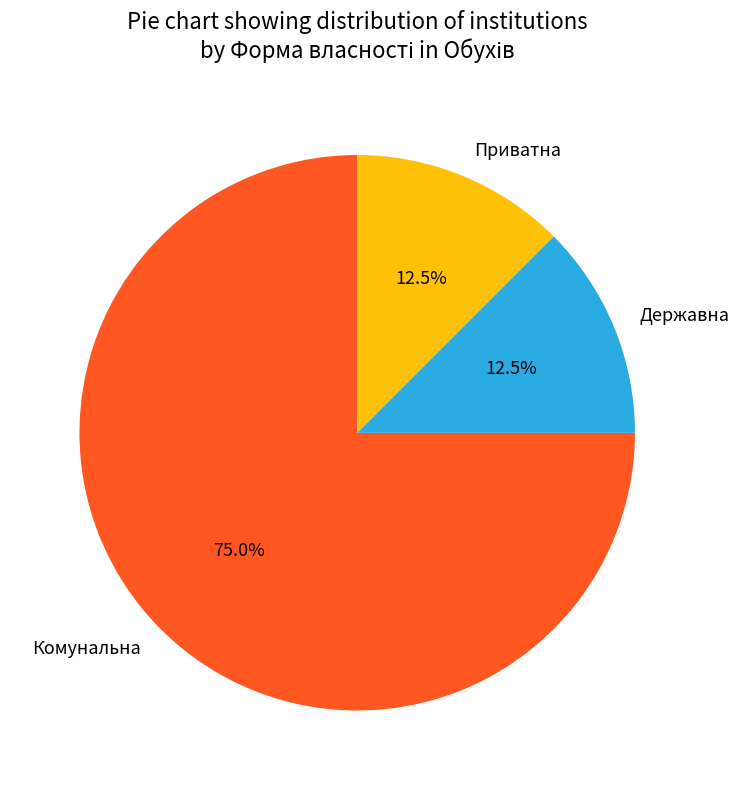

How many slices are in this pie chart?

3